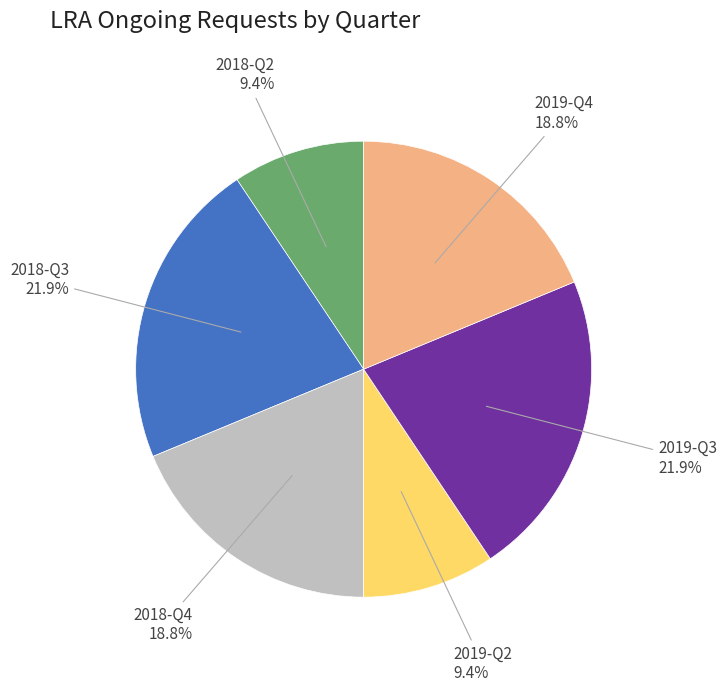

Count the number of slices in the pie.

6